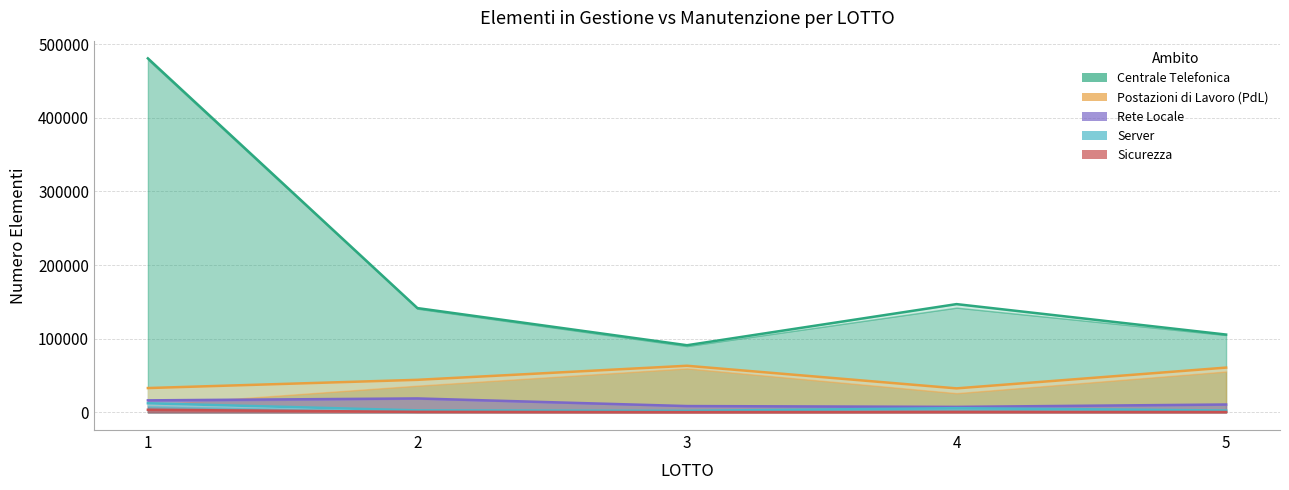

Is it true that Postazioni di Lavoro (PdL) Totale equals 32541 at 4?

True